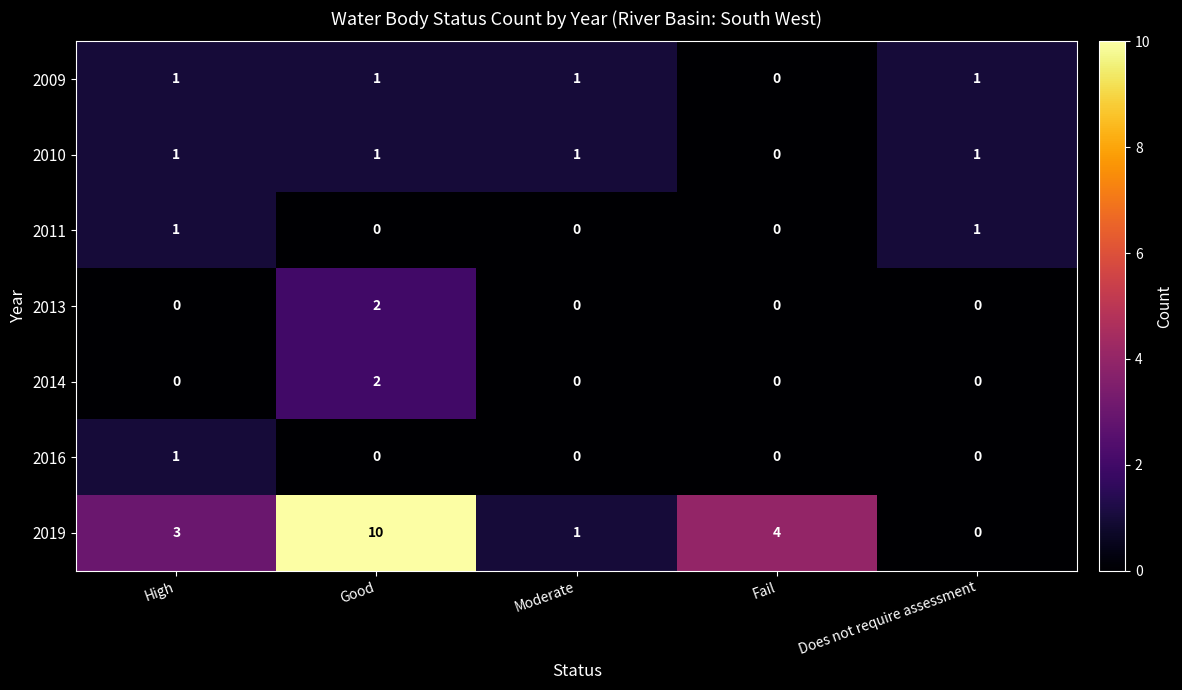

Which category has the lowest value in the 2019 series?

Does not require assessment